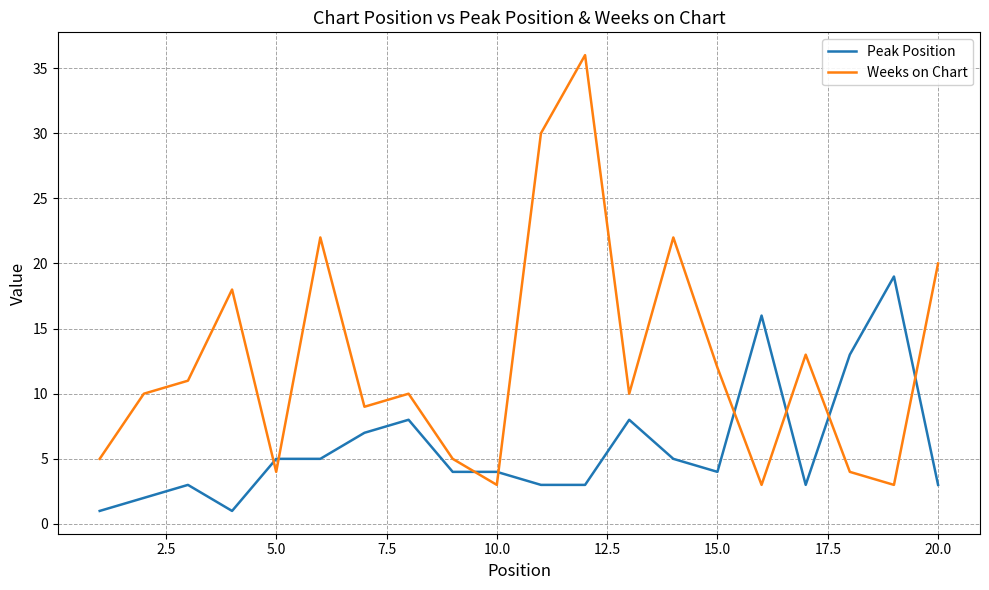

Which series has the largest total across all categories?

Weeks on Chart